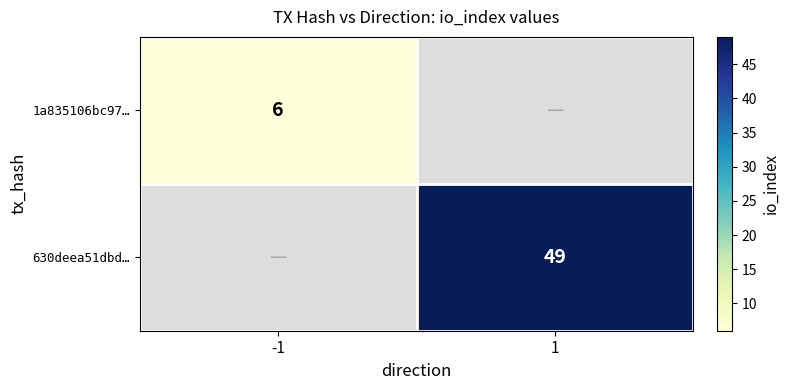

The value of 630deea51dbd… at 1 is 49. True or false?

True